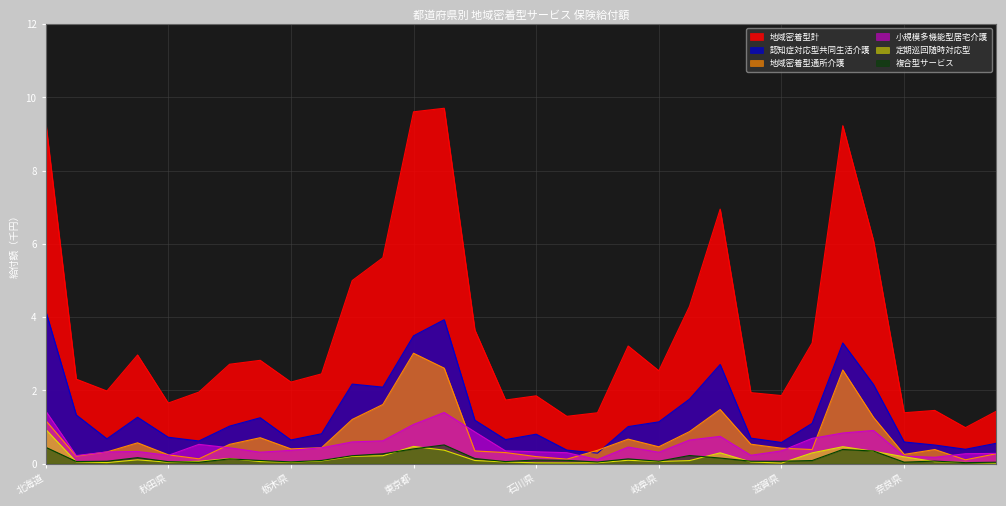

At which label is 複合型サービス closest to 0?

鳥取県